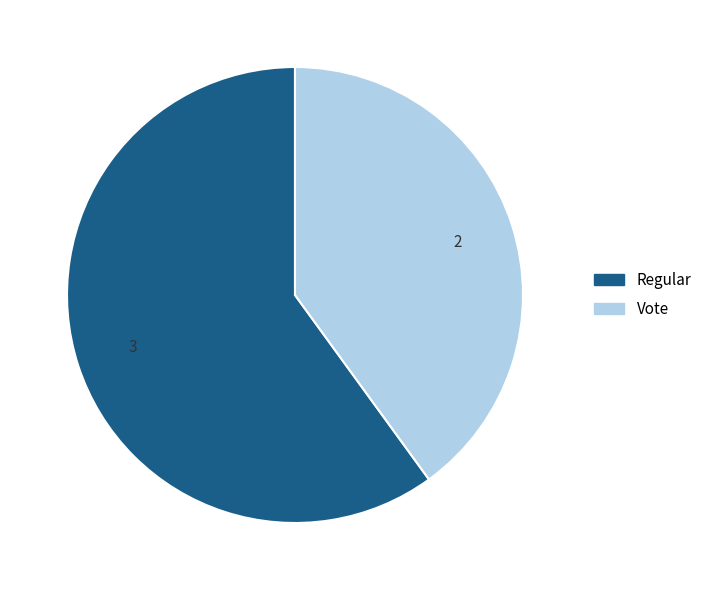

Rank the categories by value from highest to lowest.

Regular, Vote